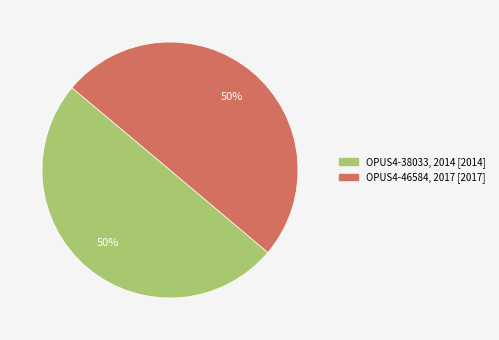

How many slices are in this pie chart?

2